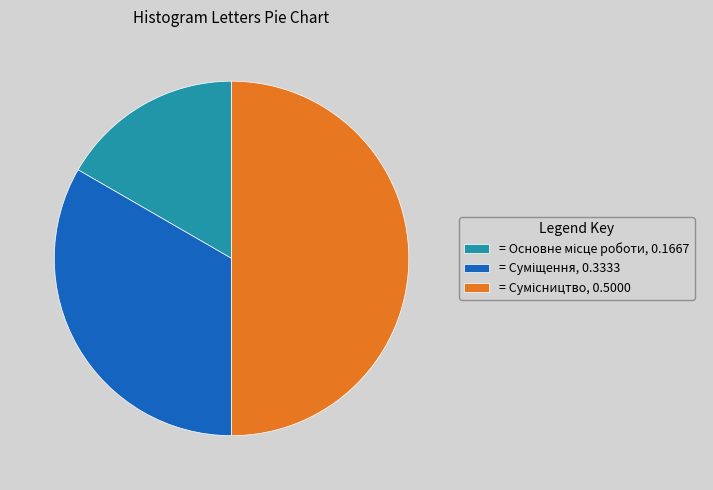

To the nearest percent, what is the average slice percentage?

33%